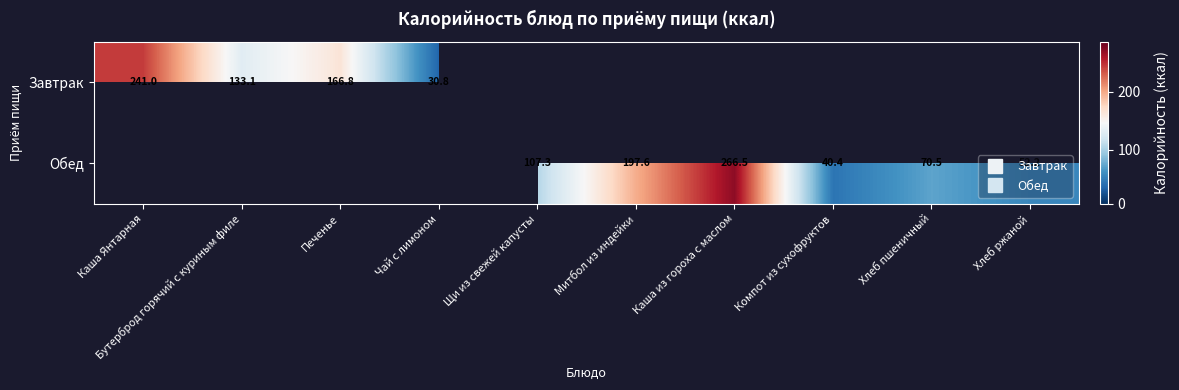

List the series in order of their peak value, lowest first.

Завтрак, Обед